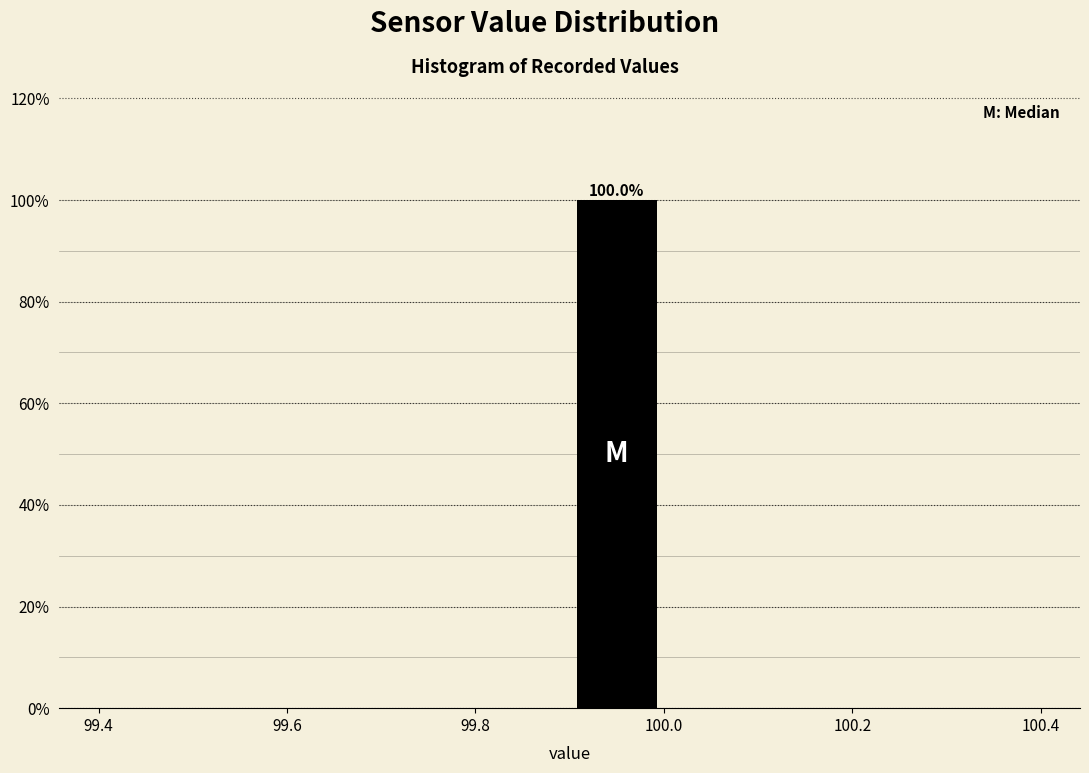

Over which range of the x-axis is the bar tallest?

99.9 to 100.0